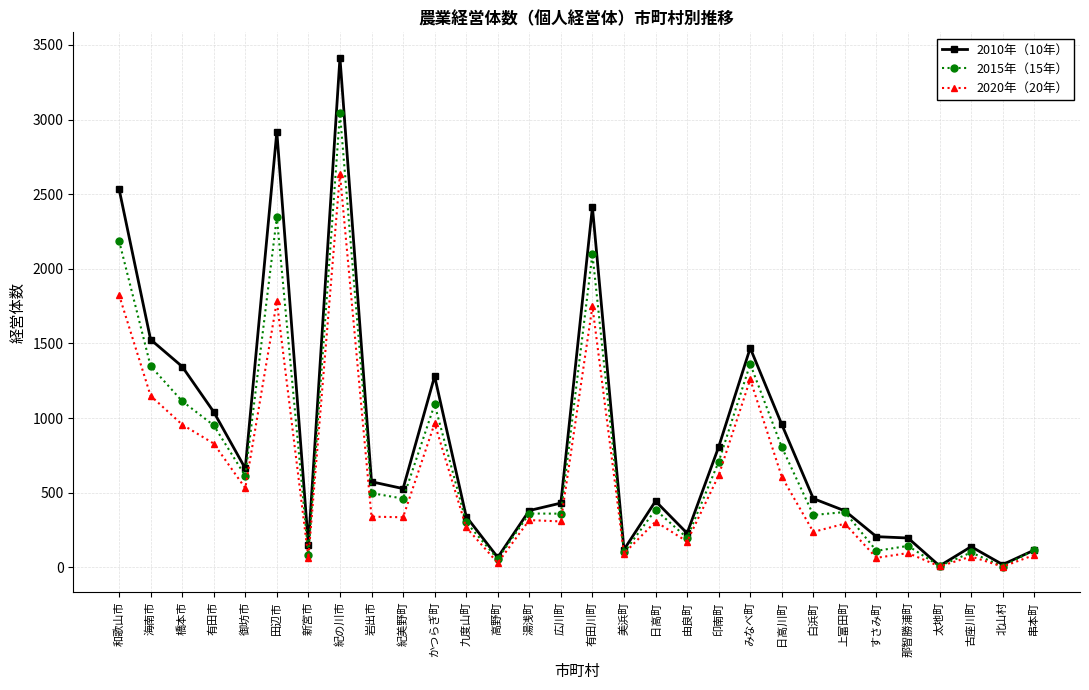

What is the label of the 1st point from the right?

串本町